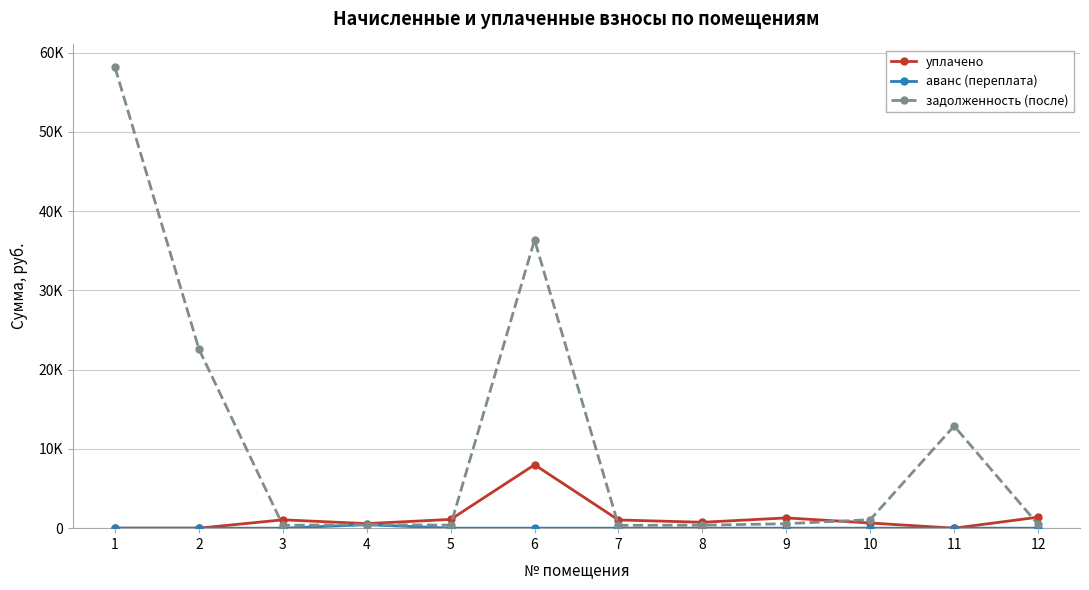

Is this an area chart (filled region under the line)?

No